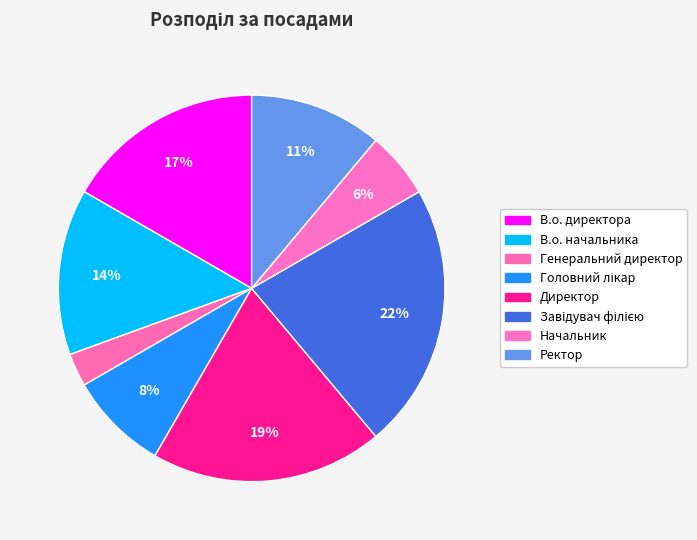

Count the number of slices in the pie.

8